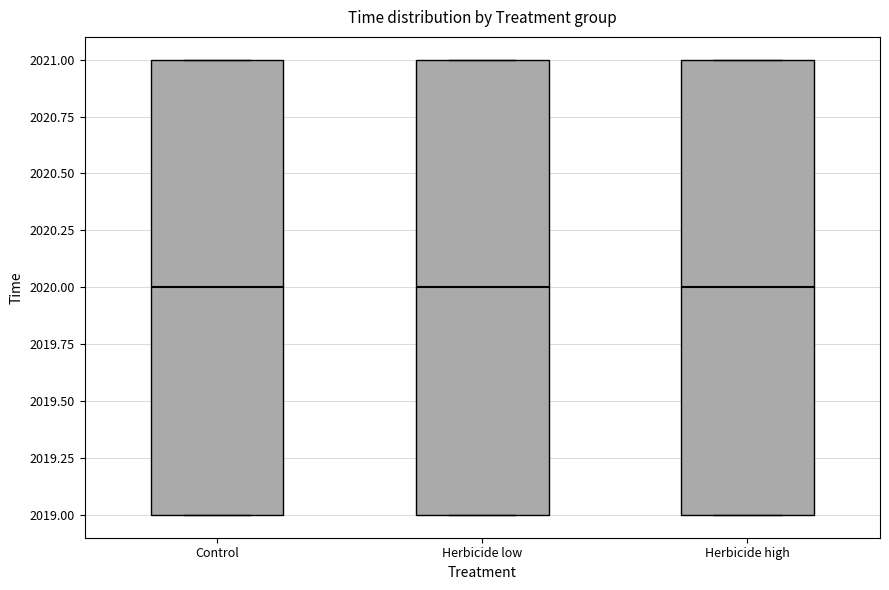

Where does the median line of the box for Herbicide high sit on the y-axis? The values are not printed on the chart, so give them approximately, as read against the axis.

2020